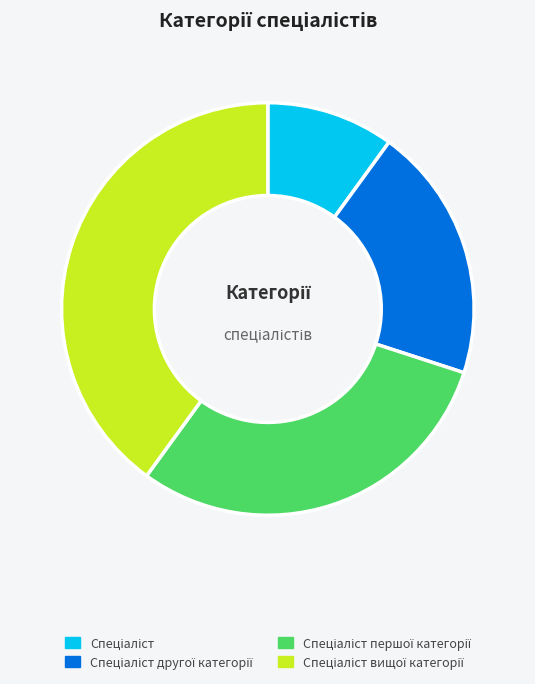

Count the number of slices in the pie.

4